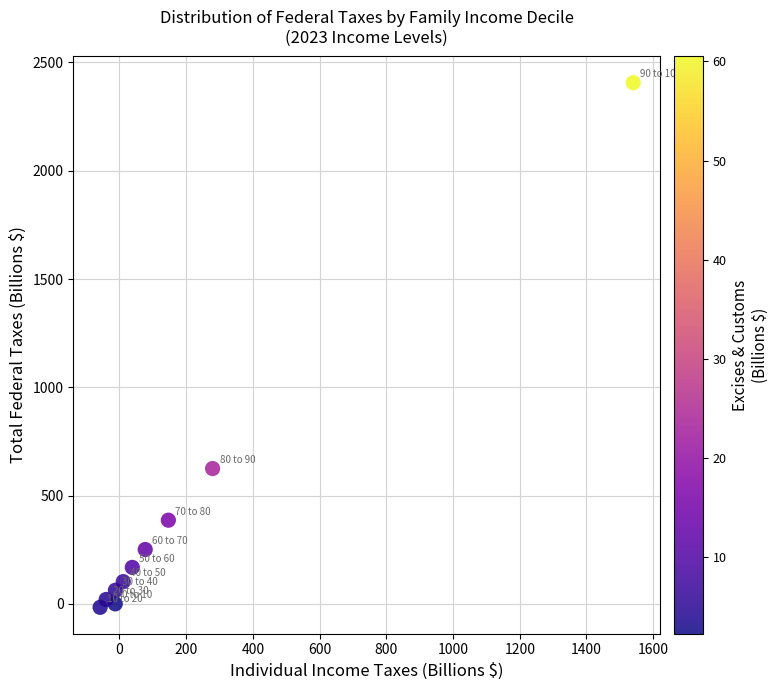

What is the range of X values (max minus min)?

1598.1